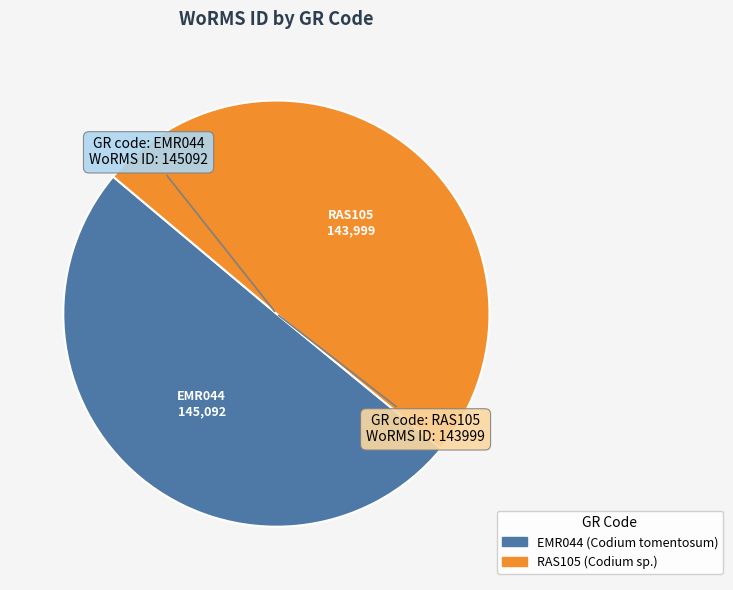

The RAS105 slice represents 40% of the pie. True or false?

False